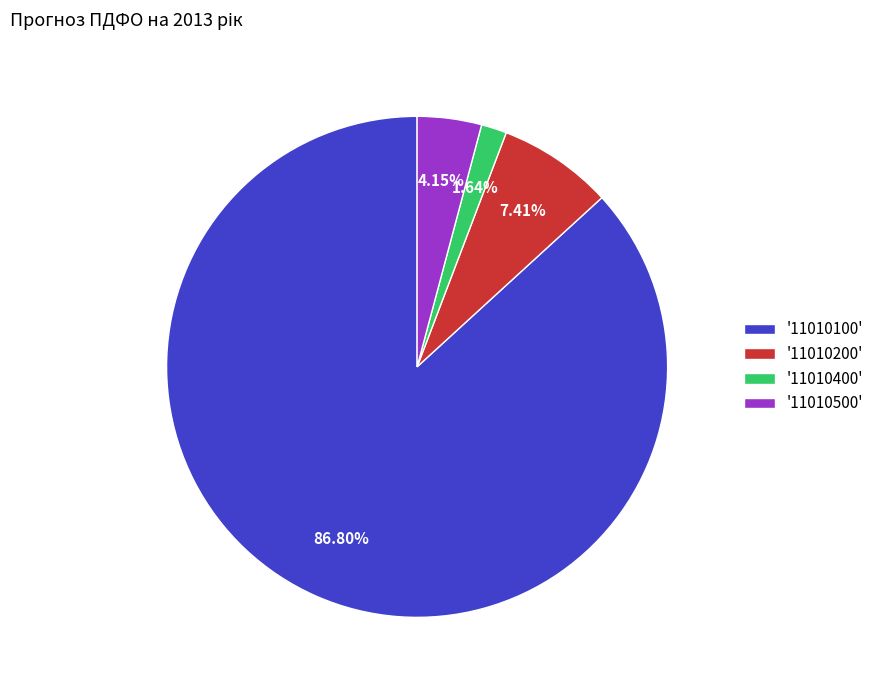

Between '11010100' and '11010400', which is larger?

'11010100'